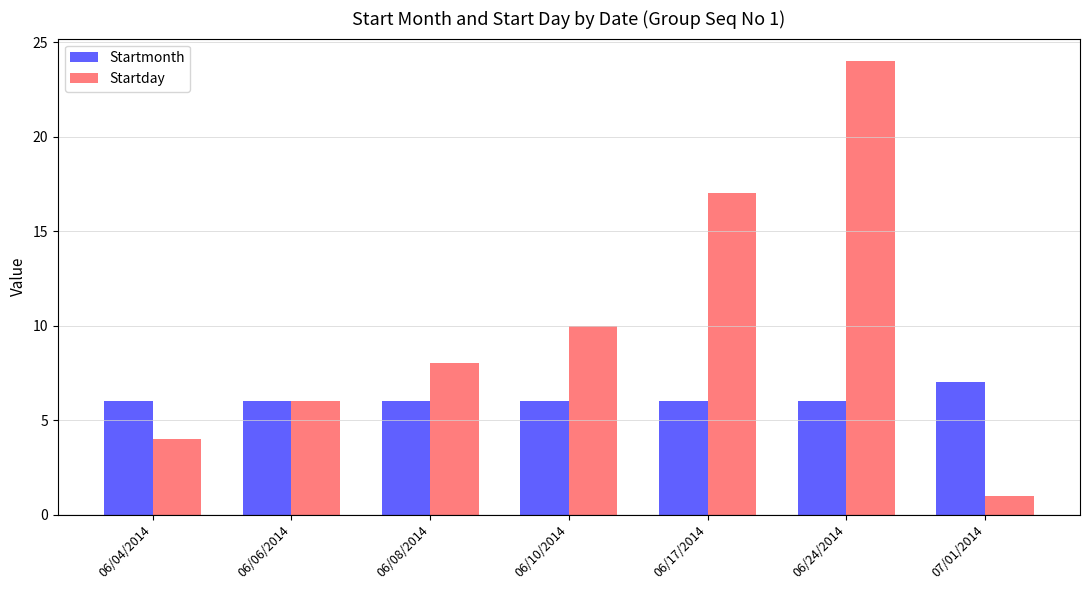

Reading left to right, list all the values displayed in this chart.

Startmonth: 06/04/2014=6	06/06/2014=6	06/08/2014=6	06/10/2014=6	06/17/2014=6	06/24/2014=6	07/01/2014=7
Startday: 06/04/2014=4	06/06/2014=6	06/08/2014=8	06/10/2014=10	06/17/2014=17	06/24/2014=24	07/01/2014=1